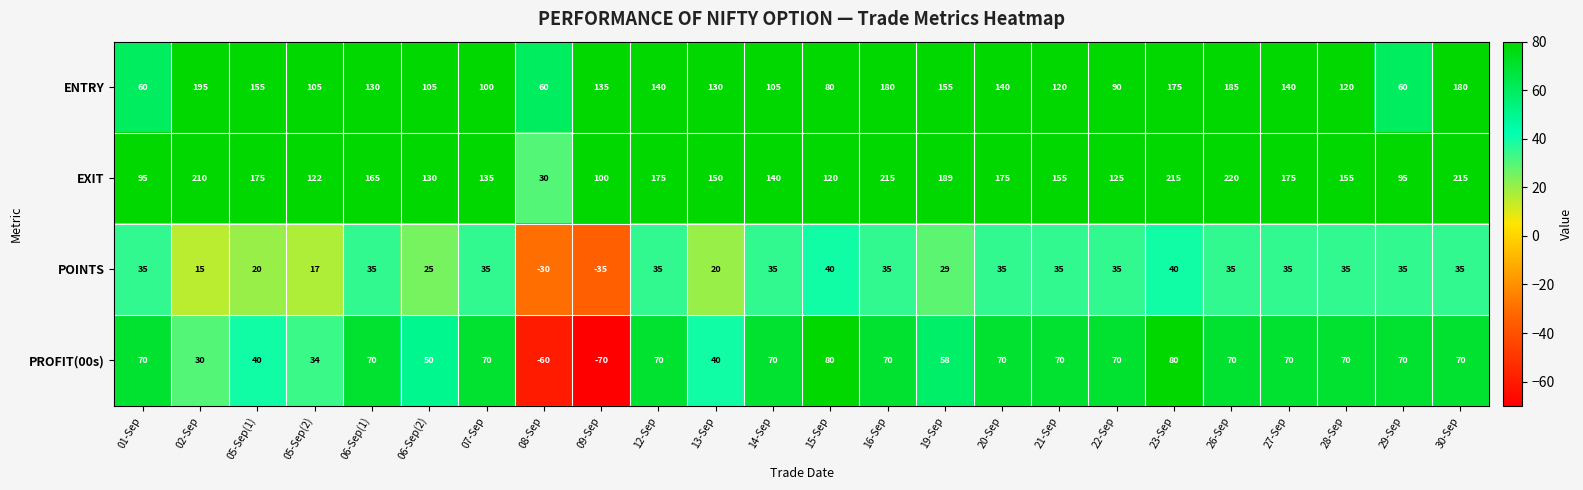

Which series has the largest total across all categories?

EXIT